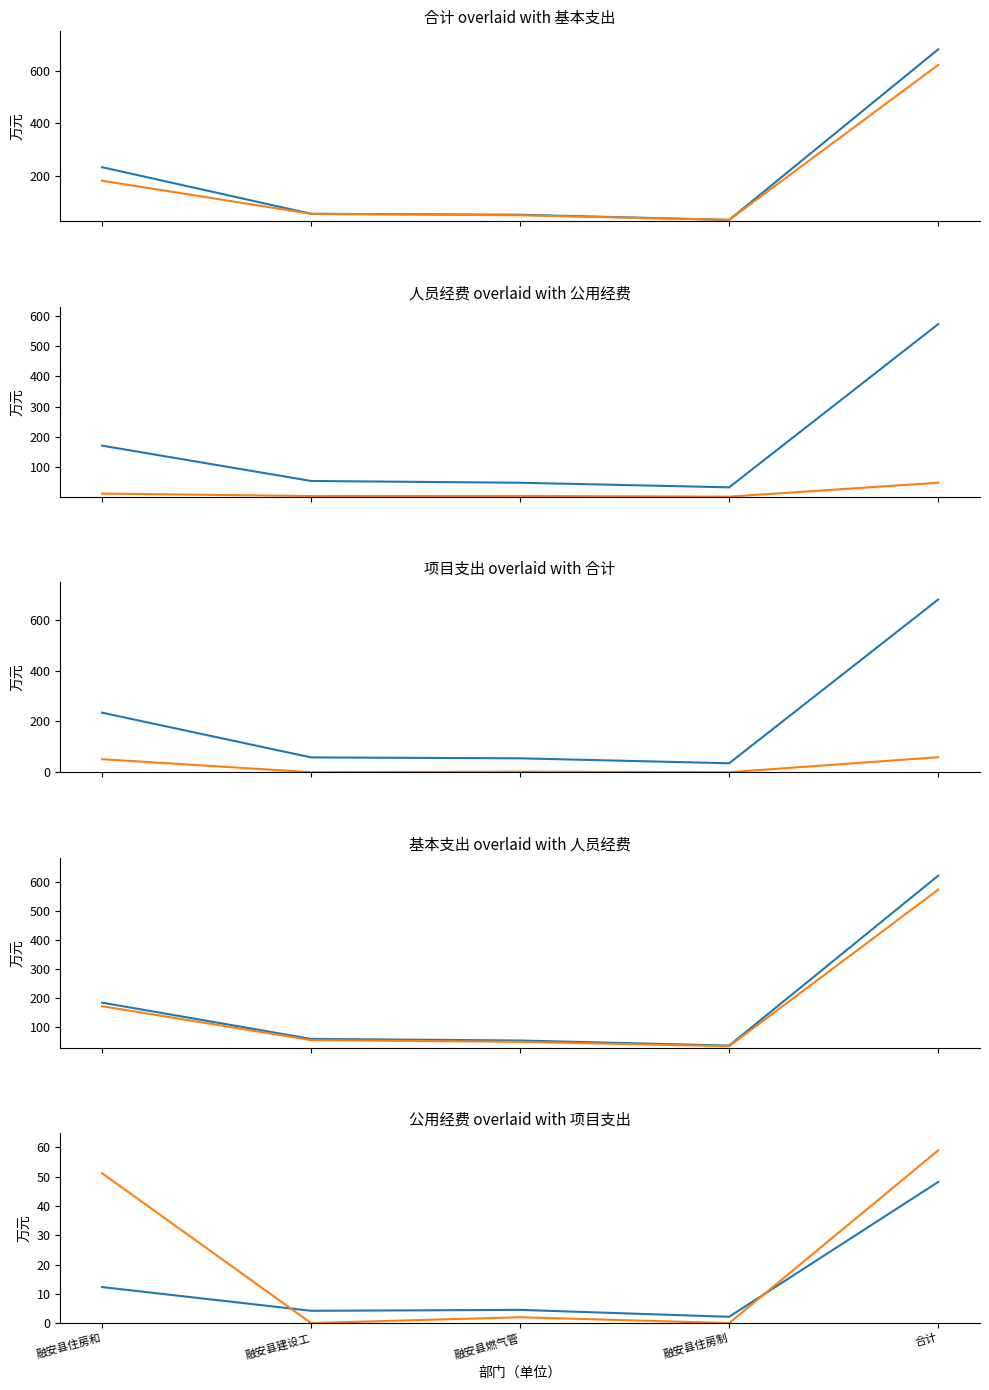

What is the approximate value of 公用经费 at 融安县燃气管?

4.5